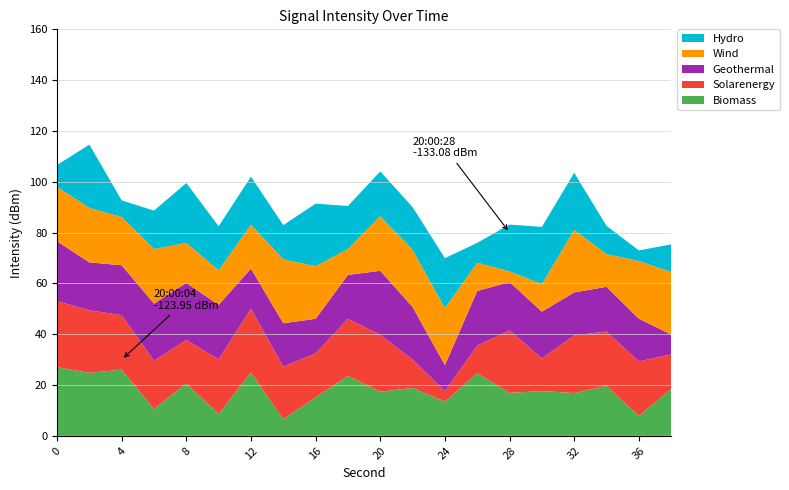

The value of Biomass at 4 is 26.0. True or false?

True